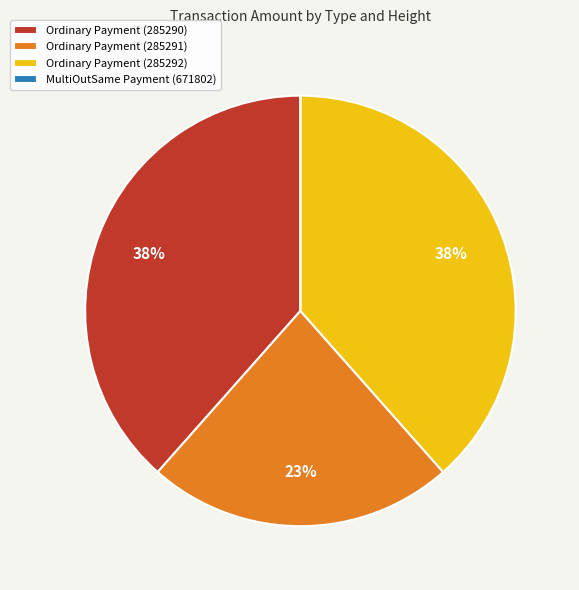

To the nearest percent, what portion does Ordinary Payment (285292) represent?

38%